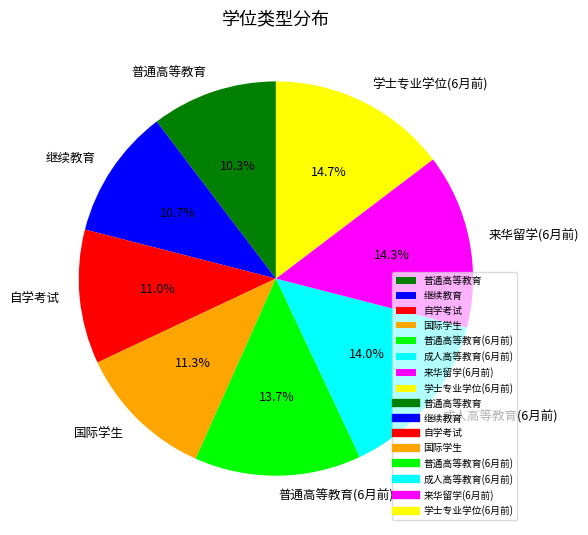

How many segments does this pie chart have?

8